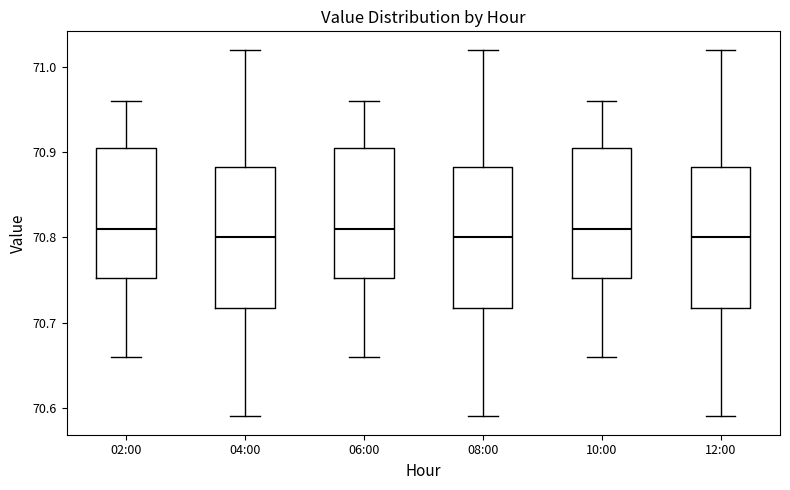

Reading left to right, transcribe this box plot: for each box, give where its median line is, the range the box spans, and where its two whiskers end, as read against the y-axis. The values are not printed on the chart, so give them approximately, as read against the axis.

02:00: median 70.81, box 70.75 to 70.91, whiskers 70.66 to 70.96
04:00: median 70.80, box 70.72 to 70.88, whiskers 70.59 to 71.02
06:00: median 70.81, box 70.75 to 70.91, whiskers 70.66 to 70.96
08:00: median 70.80, box 70.72 to 70.88, whiskers 70.59 to 71.02
10:00: median 70.81, box 70.75 to 70.91, whiskers 70.66 to 70.96
12:00: median 70.80, box 70.72 to 70.88, whiskers 70.59 to 71.02